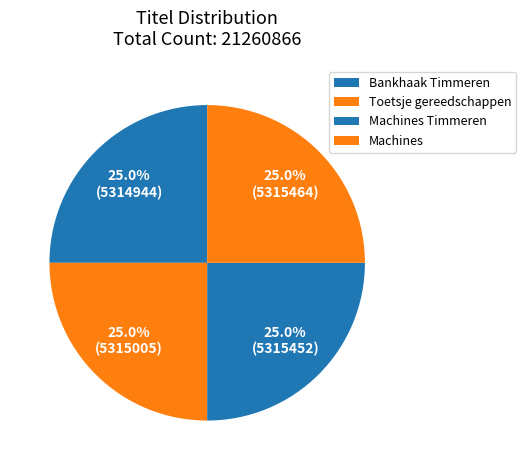

Does any single category account for the majority?

No